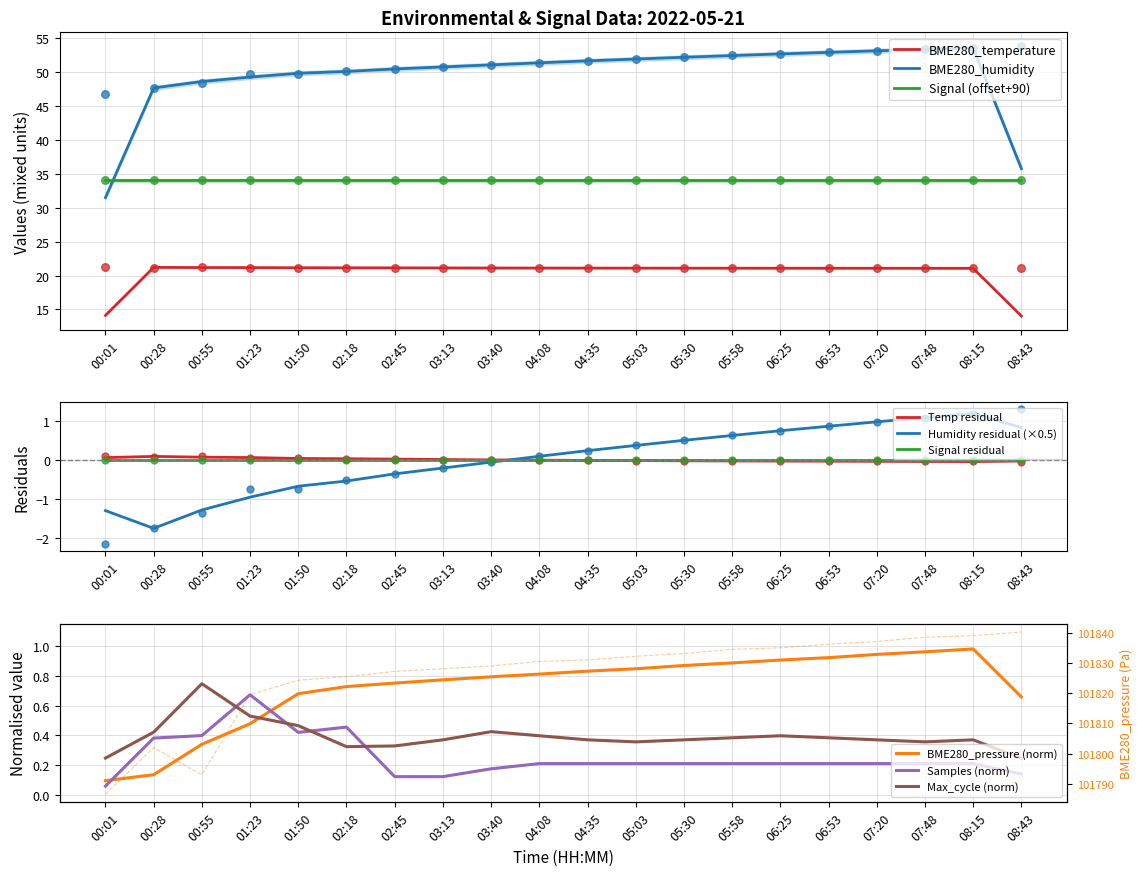

At which category is the sum across all series the highest?

08:43